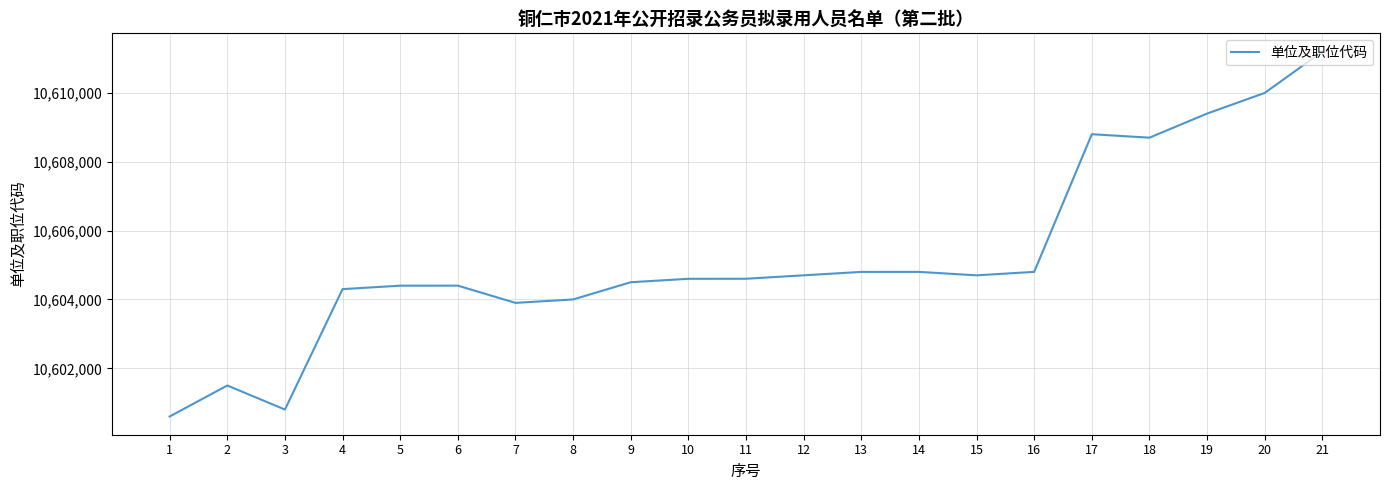

How many lines are shown in the chart?

1